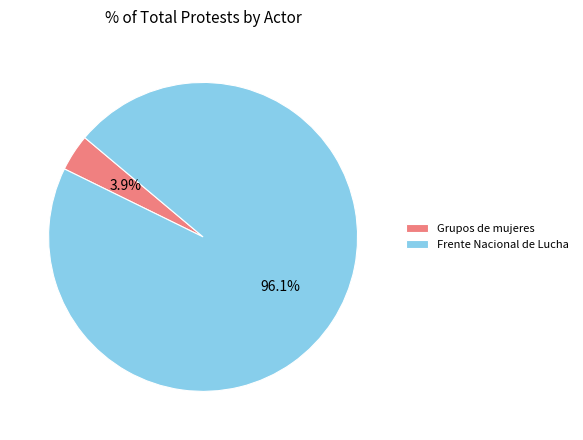

To the nearest percent, what is the difference between the largest and smallest slice percentages?

92%